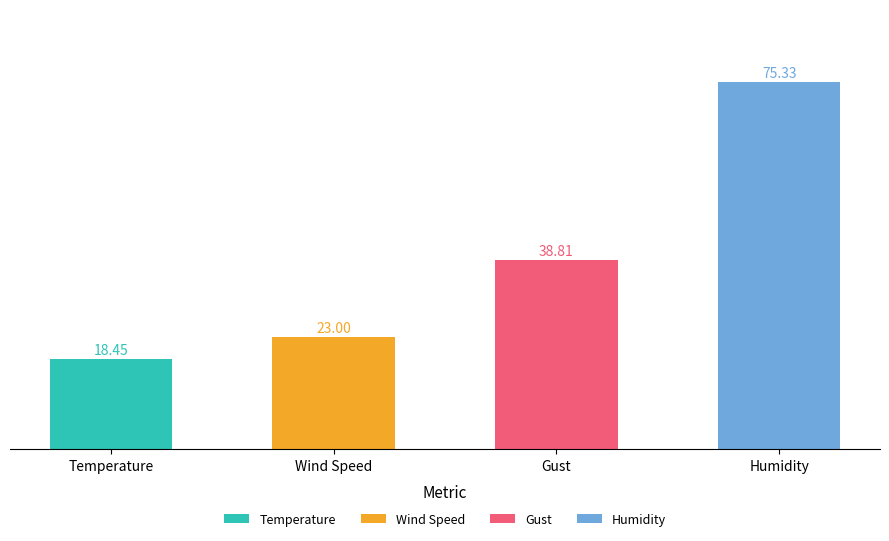

At which label does the data first exceed 38?

Gust